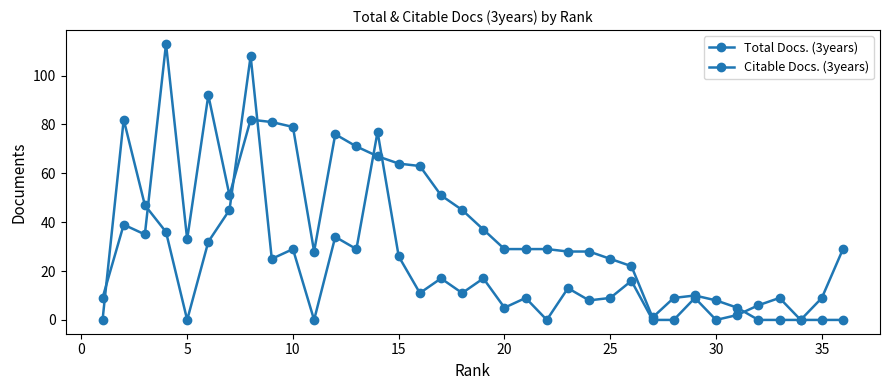

Count the number of categories in the chart.

36